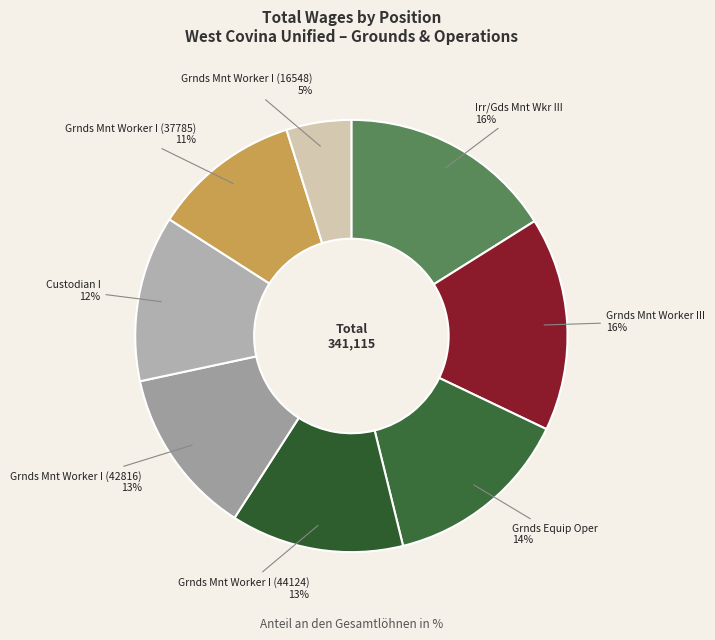

Approximately how many times larger is the value at Grnds Mnt Worker I (16548) compared to Custodian I?

0.4